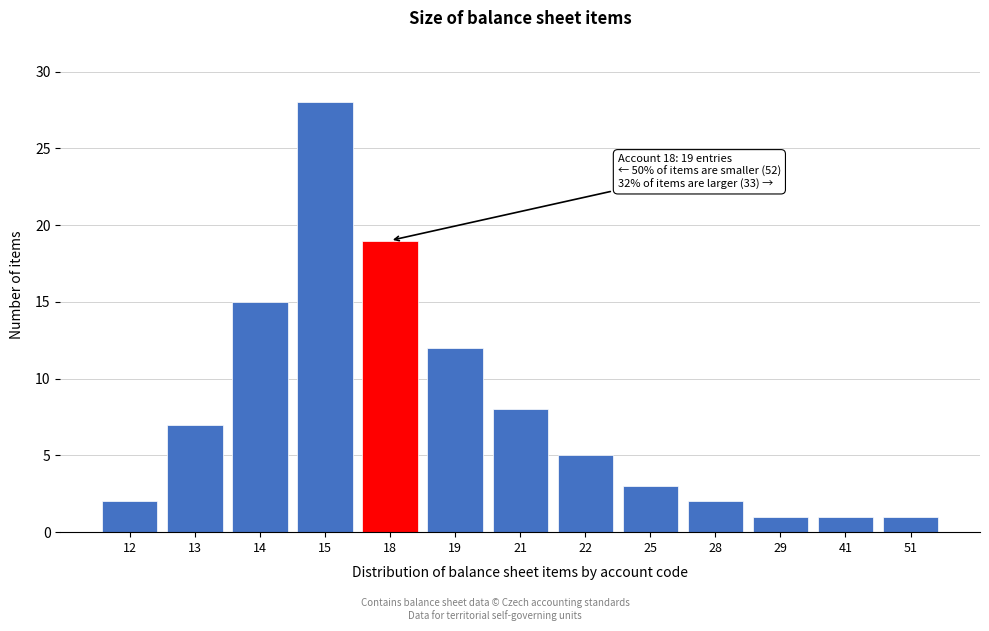

Reading left to right, list all the values displayed in this chart.

12=2	13=7	14=15	15=28	18=19	19=12	21=8	22=5	25=3	28=2	29=1	41=1	51=1